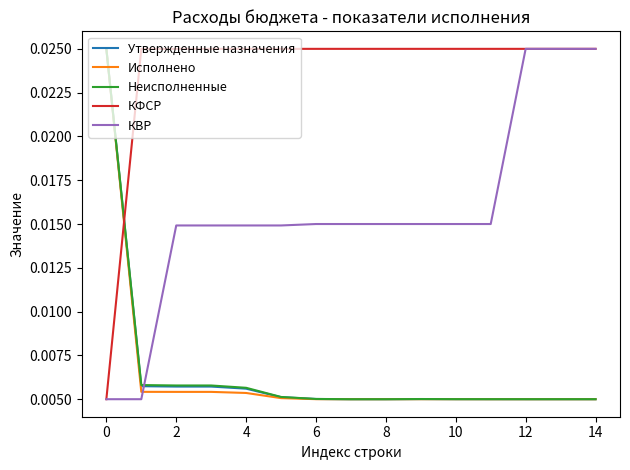

At how many categories does at least one series exceed 0?

15